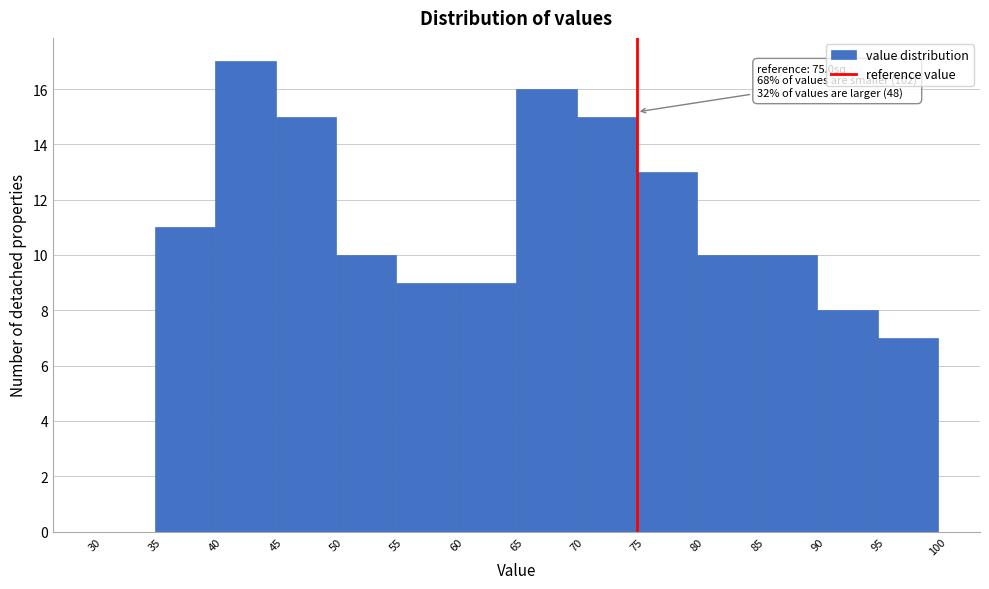

Over which range of the x-axis is the bar tallest?

40 to 45